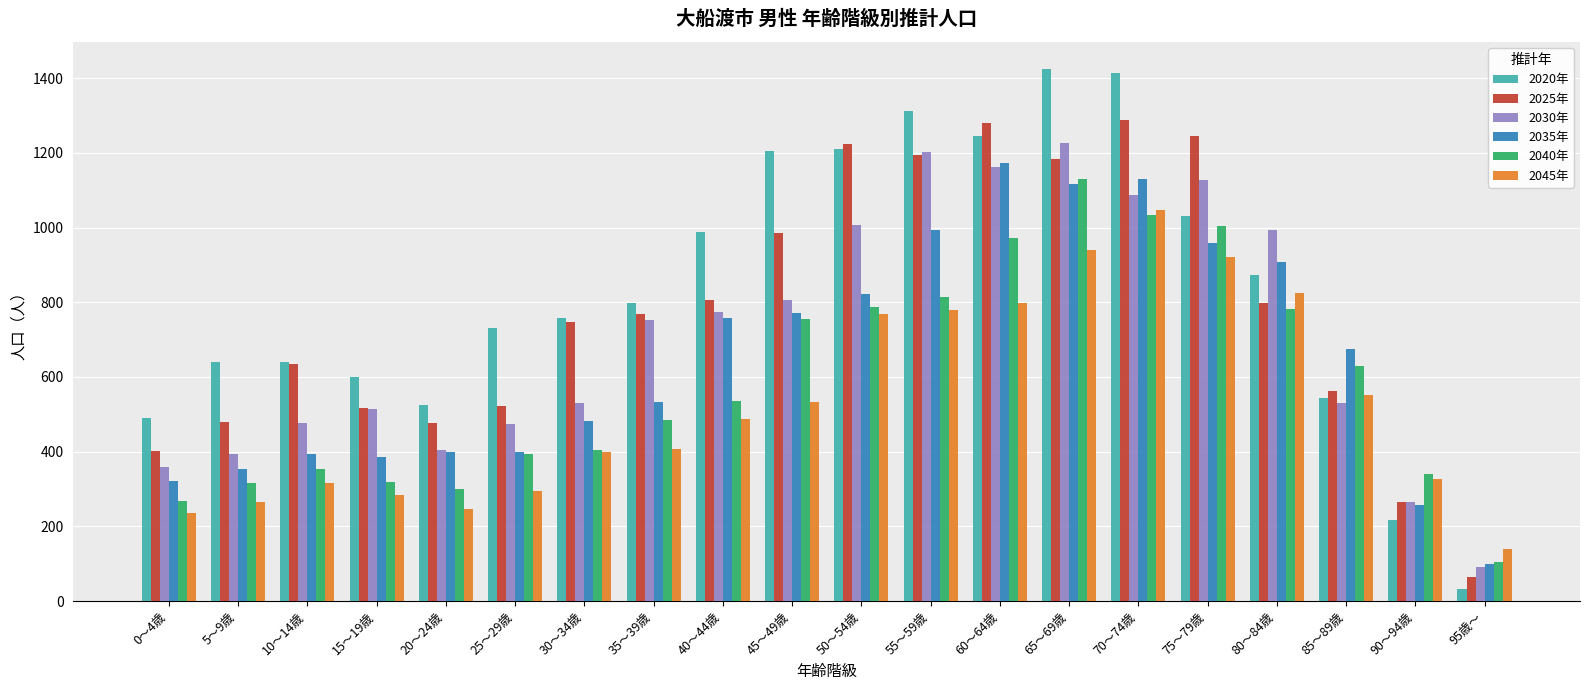

Rank the series by their maximum value, from lowest to highest.

2045年, 2040年, 2035年, 2030年, 2025年, 2020年